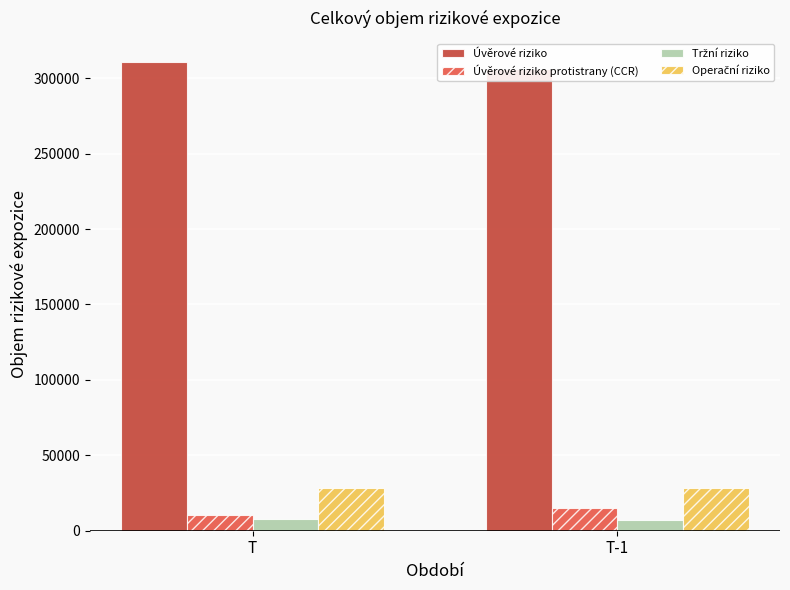

Reading left to right, list all the values displayed in this chart.

Úvěrové riziko: T=310983.4	T-1=305955.9
Úvěrové riziko protistrany (CCR): T=10189.3	T-1=14746.1
Tržní riziko: T=8012.9	T-1=7420.4
Operační riziko: T=28443.3	T-1=28443.3